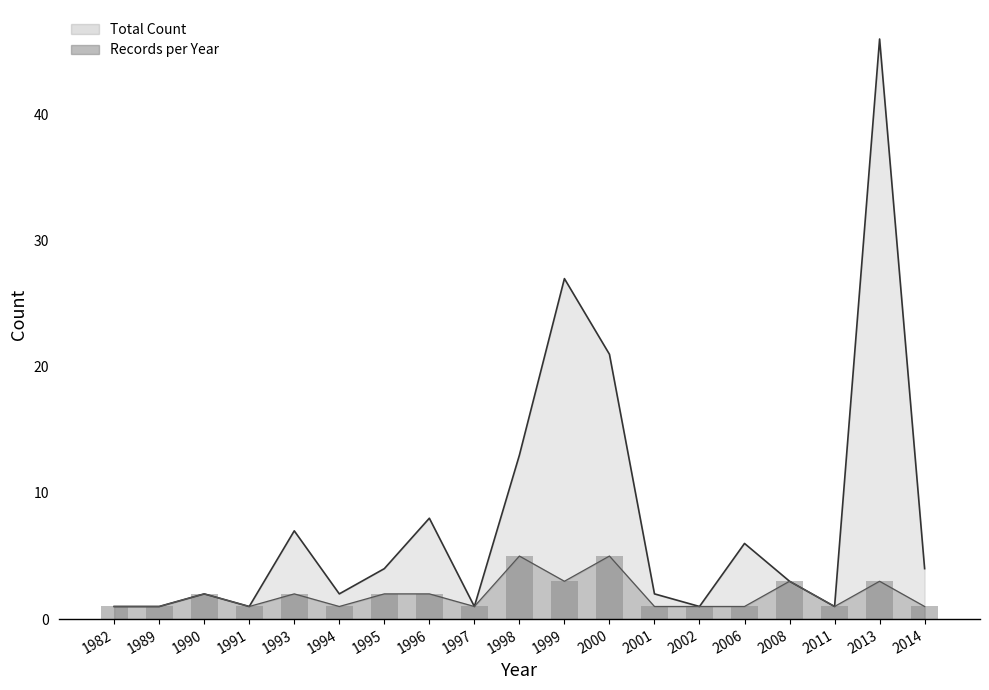

Reading left to right, what are all the values shown in this chart?

1	1	2	1	2	1	2	2	1	5	3	5	1	1	1	3	1	3	1